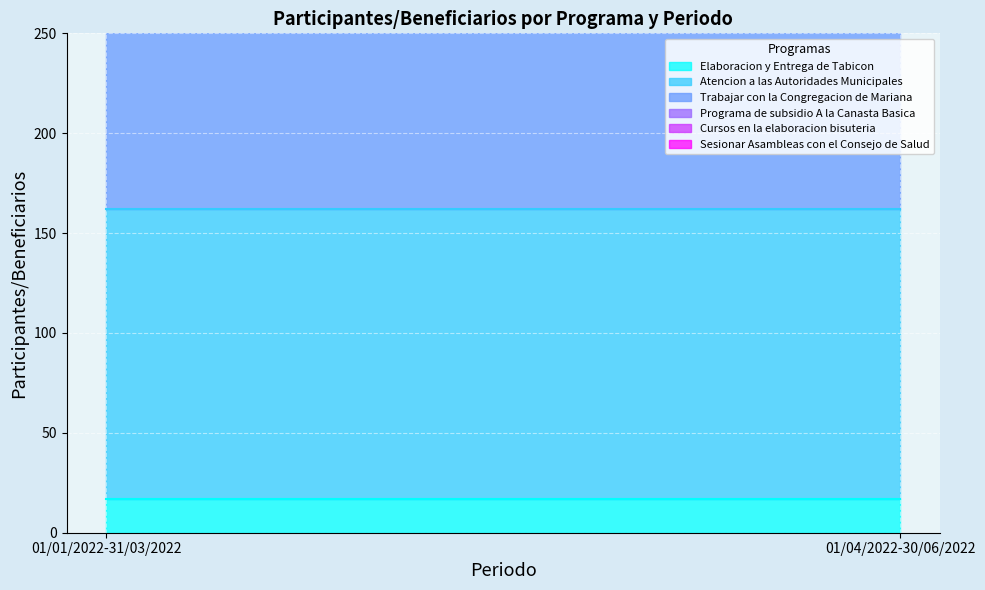

The value of Atencion a las Autoridades Municipales at 01/01/2022-31/03/2022 is 145. True or false?

True